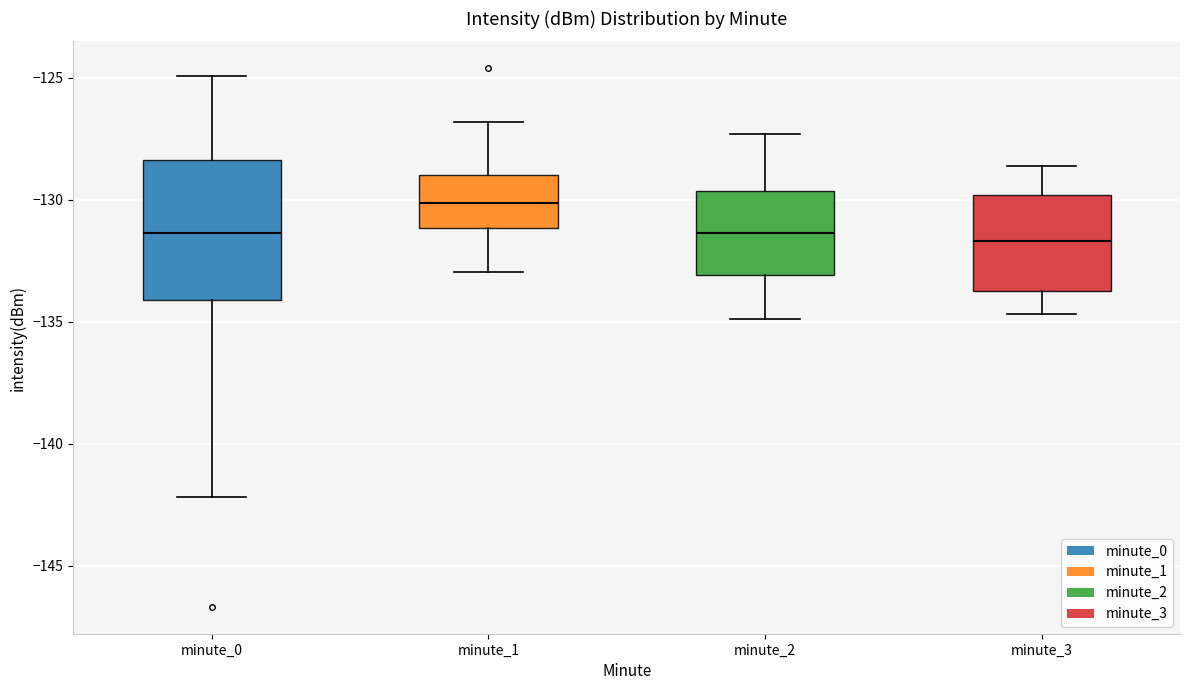

Reading left to right, transcribe this box plot: for each box, give where its median line is, the range the box spans, and where its two whiskers end, as read against the y-axis. The values are not printed on the chart, so give them approximately, as read against the axis.

minute_0: median -131.5, box -134.0 to -128.5, whiskers -142.0 to -125.0
minute_1: median -130.0, box -131.0 to -129.0, whiskers -133.0 to -127.0
minute_2: median -131.5, box -133.0 to -129.5, whiskers -135.0 to -127.5
minute_3: median -131.5, box -133.5 to -130.0, whiskers -134.5 to -128.5